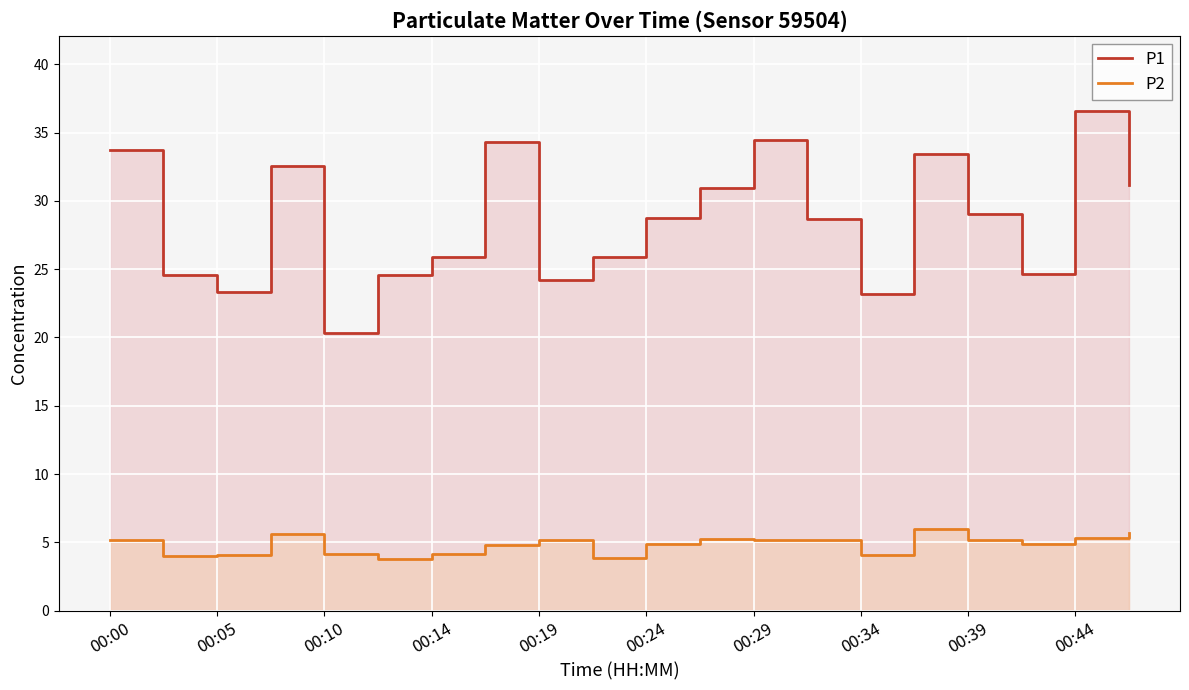

True or false: P2 and P1 cross at least once.

False